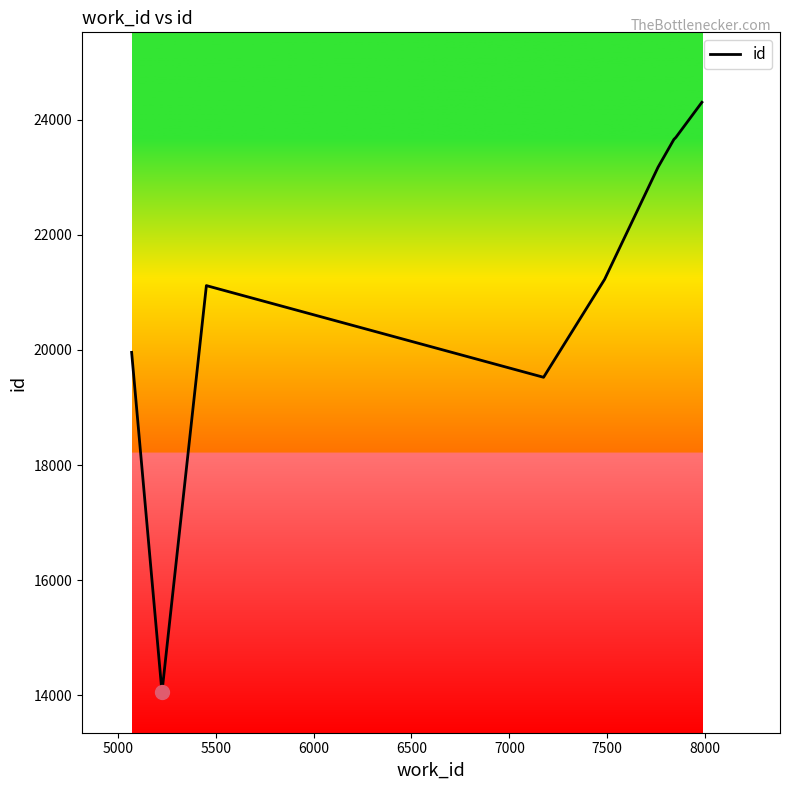

What is the minimum value shown in the chart?

14056